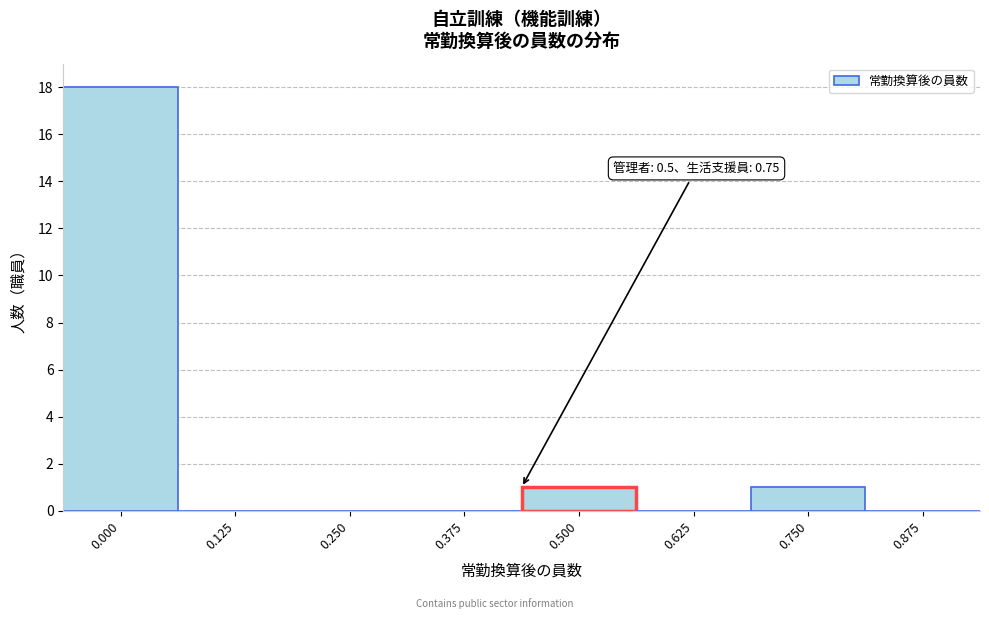

Reading right to left, extract all data points from this chart.

0.875=0	0.750=1	0.625=0	0.500=1	0.375=0	0.250=0	0.125=0	0.000=18